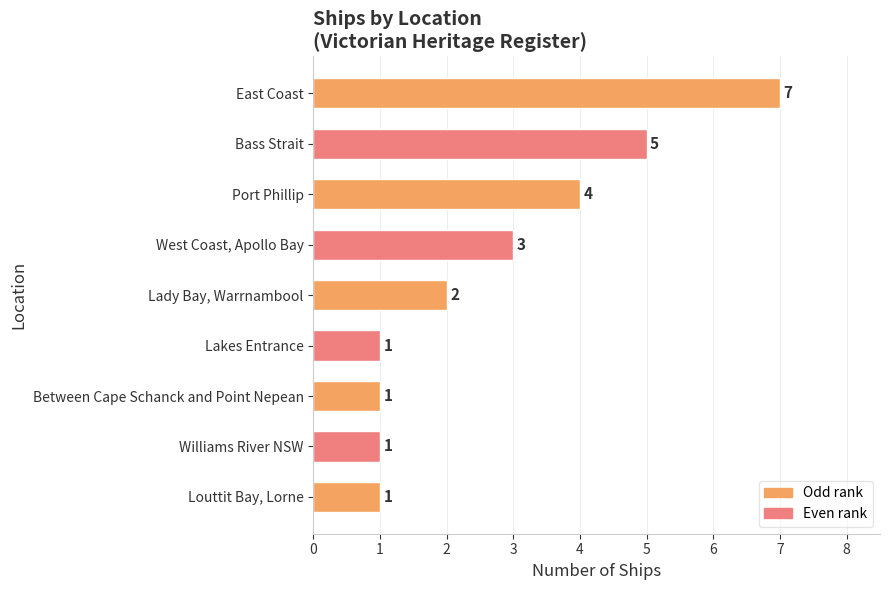

What is the sum of the values at East Coast and Between Cape Schanck and Point Nepean?

8